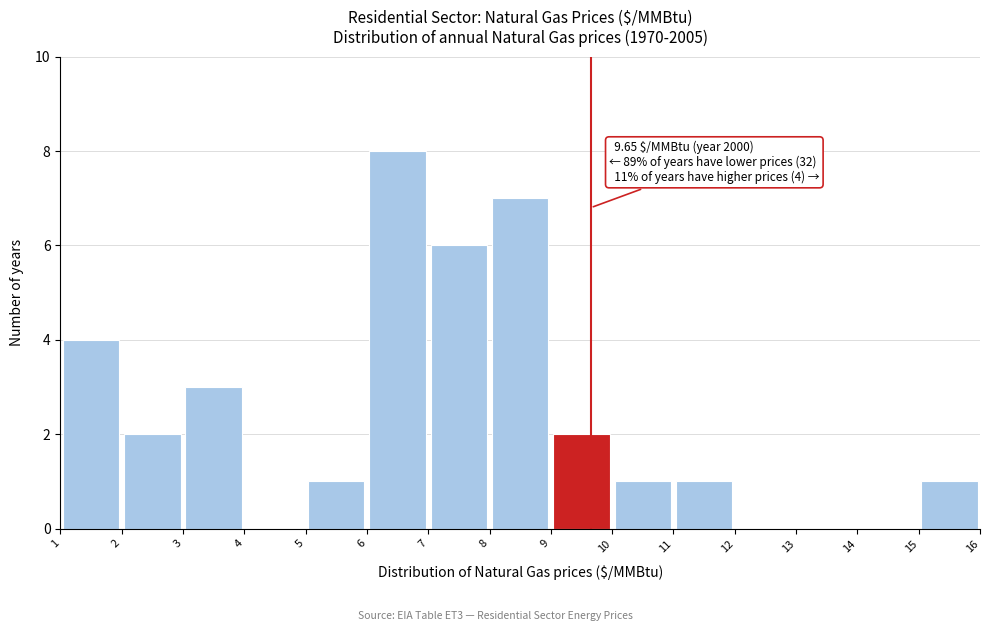

Which range on the x-axis has the tallest bar?

6 to 7